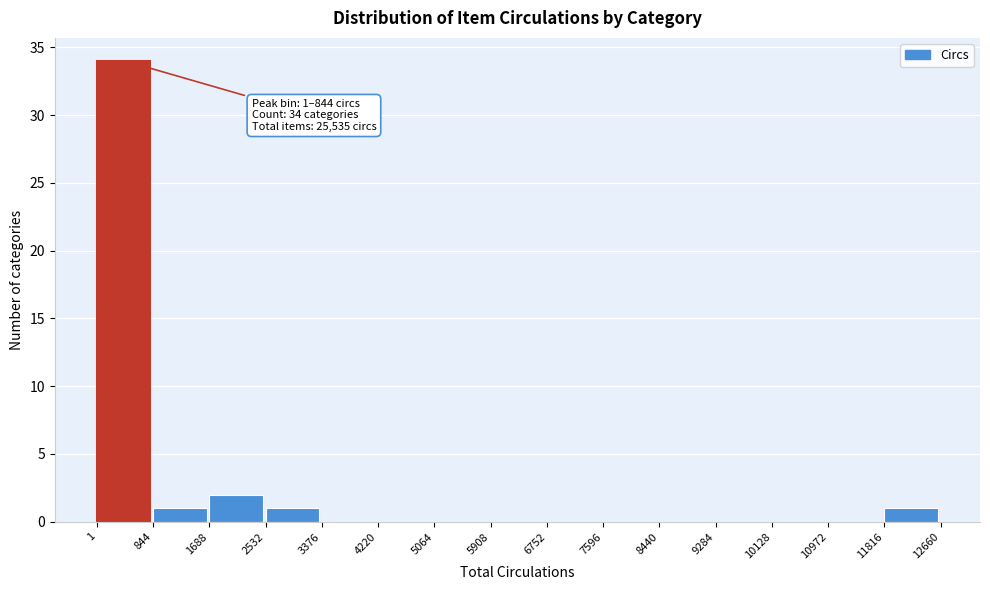

Which range on the x-axis has the tallest bar?

1 to 844